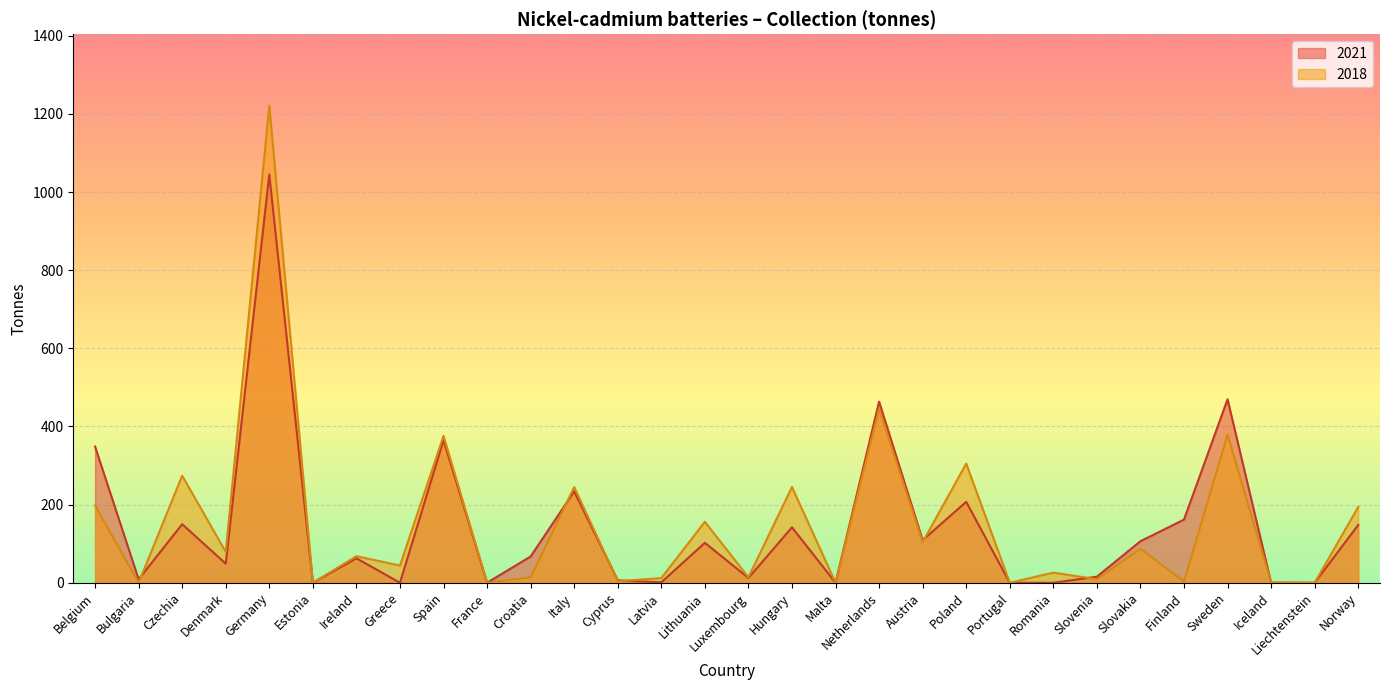

The value of 2018 at Ireland is 68.0. True or false?

True